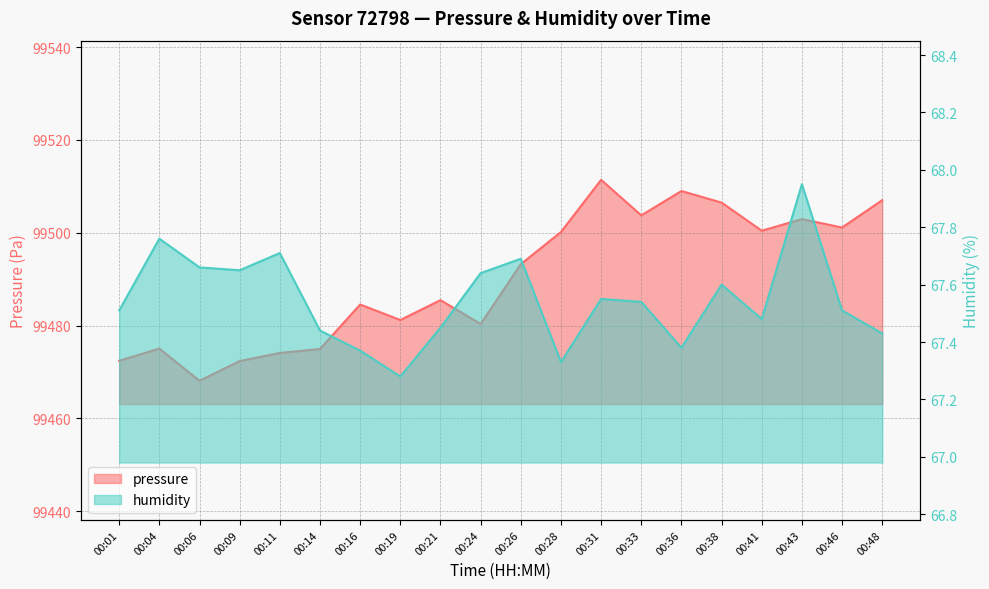

Reading left to right, extract all data points from this chart.

pressure: 00:01=99472.4	00:04=99475.0	00:06=99468.1	00:09=99472.3	00:11=99474.1	00:14=99474.9	00:16=99484.5	00:19=99481.2	00:21=99485.5	00:24=99480.3	00:26=99493.2	00:28=99500.2	00:31=99511.4	00:33=99503.8	00:36=99509.0	00:38=99506.5	00:41=99500.4	00:43=99502.9	00:46=99501.1	00:48=99507.0
humidity: 00:01=67.5	00:04=67.8	00:06=67.7	00:09=67.7	00:11=67.7	00:14=67.4	00:16=67.4	00:19=67.3	00:21=67.5	00:24=67.6	00:26=67.7	00:28=67.3	00:31=67.5	00:33=67.5	00:36=67.4	00:38=67.6	00:41=67.5	00:43=68.0	00:46=67.5	00:48=67.4